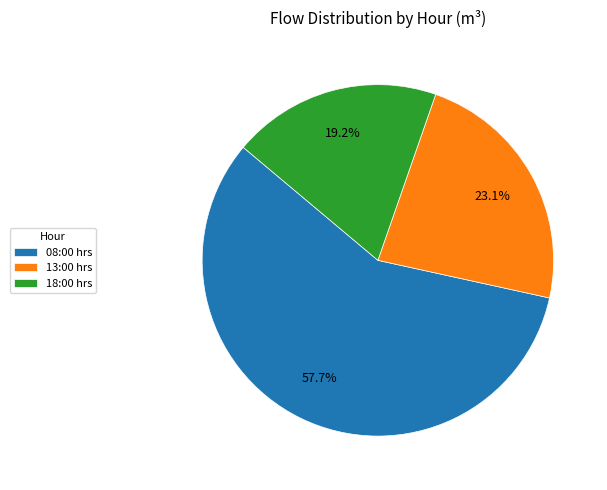

How many slices are in this pie chart?

3